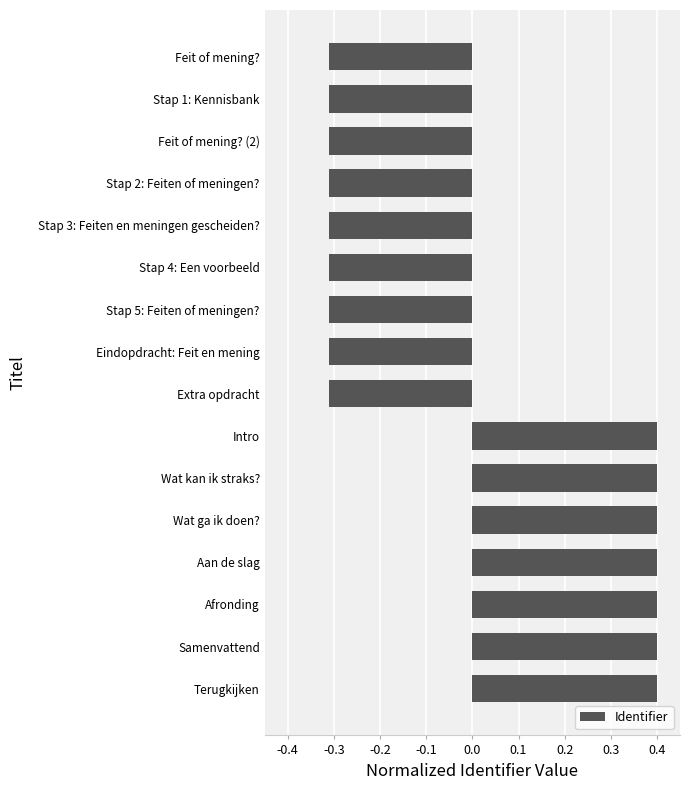

Is it true that the value at Wat kan ik straks? is 0.2?

False